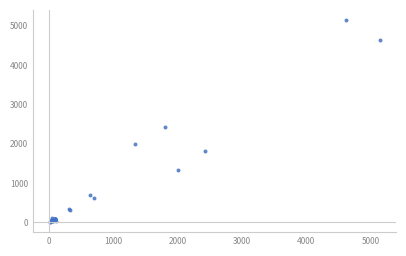

What Y value in the scatter plot is closest to 2574?

2431.0